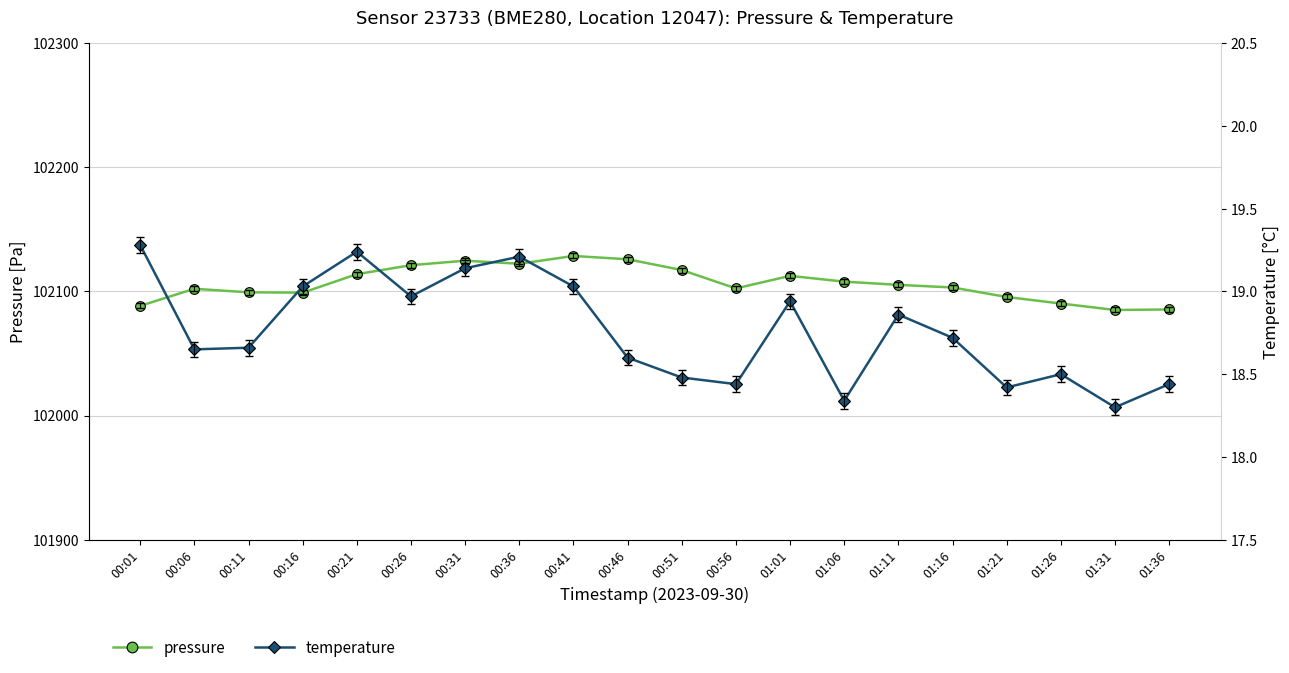

Rank the categories by temperature value from highest to lowest.

00:01, 00:21, 00:36, 00:31, 00:16, 00:41, 00:26, 01:01, 01:11, 01:16, 00:11, 00:06, 00:46, 01:26, 00:51, 00:56, 01:36, 01:21, 01:06, 01:31